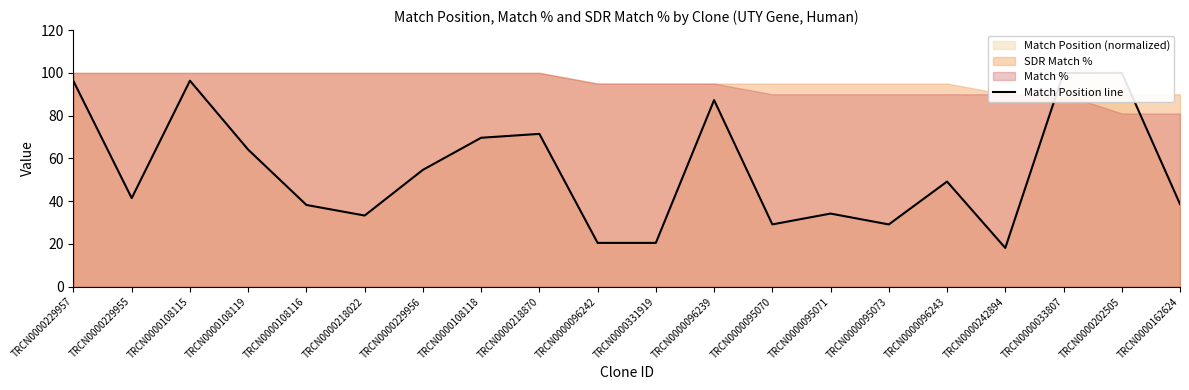

What is the label of the 8th point from the left?

TRCN0000108118